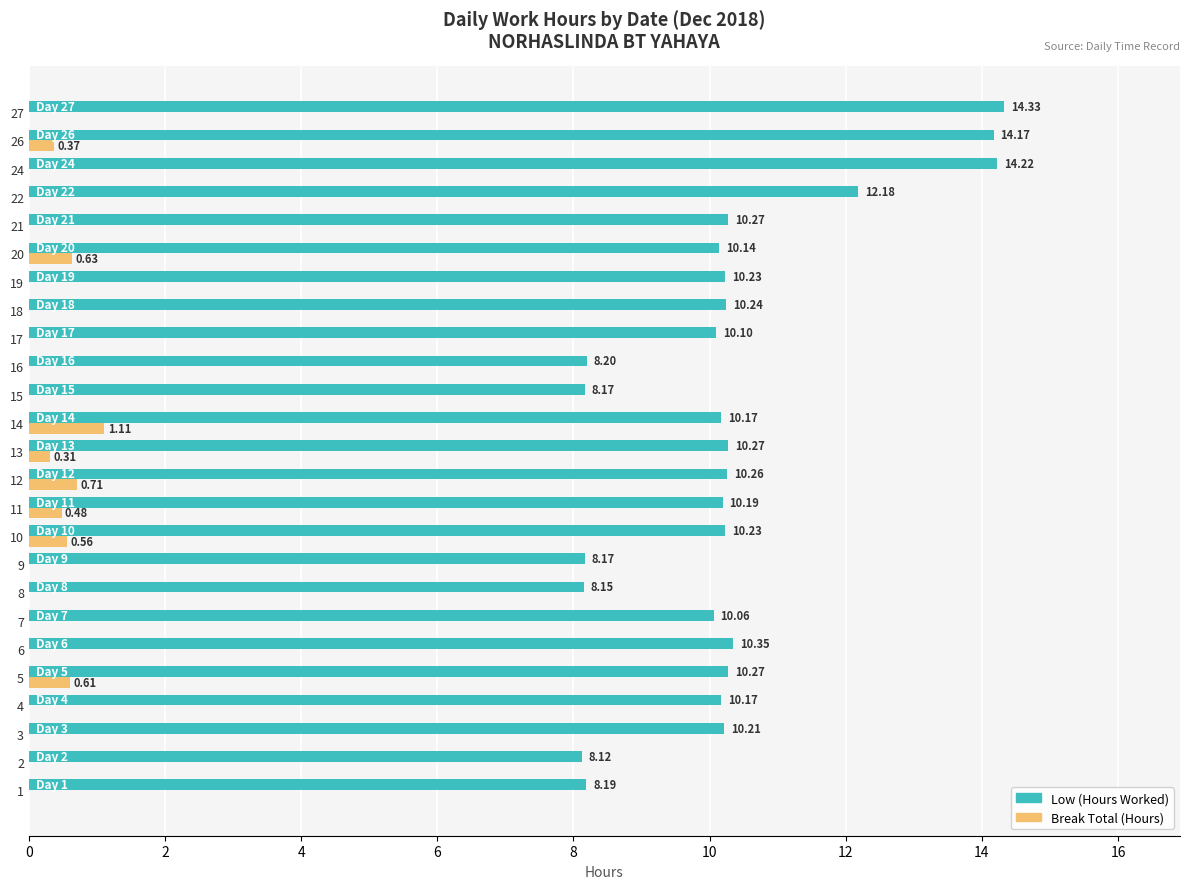

What is the total value across all series at 19?

10.2